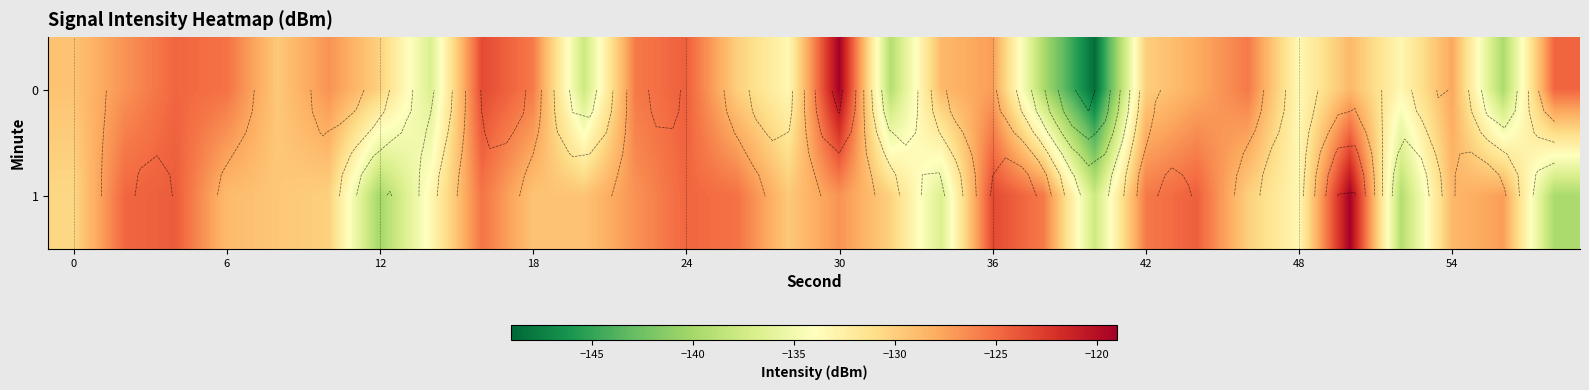

What is the average value of the 0 series?

-130.1